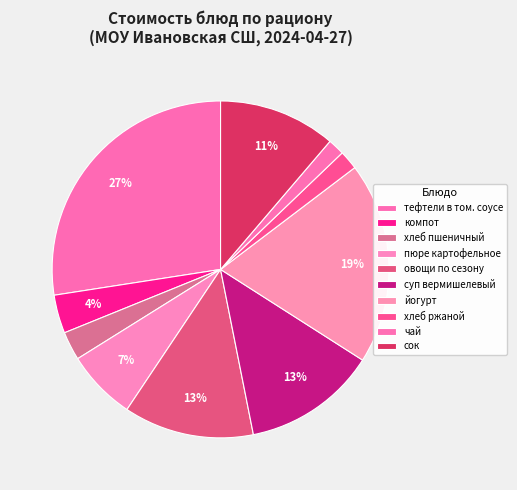

True or false: хлеб пшеничный accounts for 3% of the total.

True